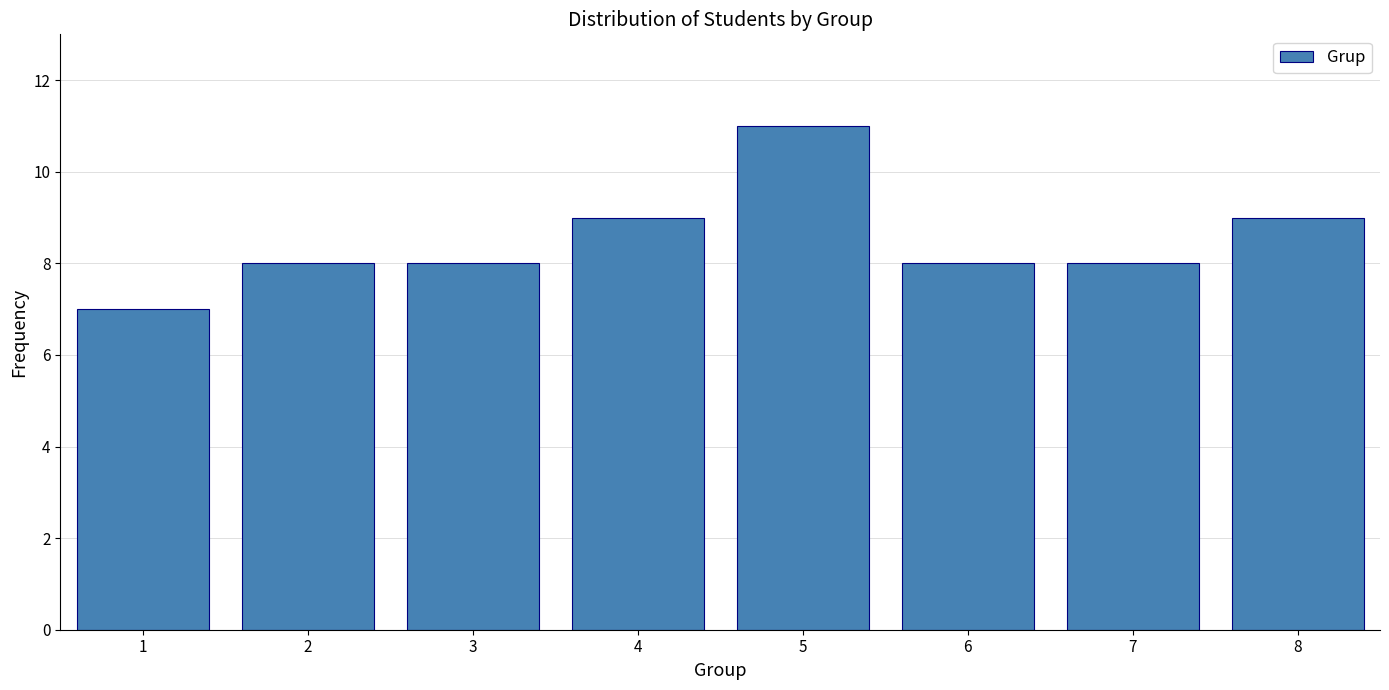

Reading left to right, what are all the values shown in this chart?

1=7	2=8	3=8	4=9	5=11	6=8	7=8	8=9